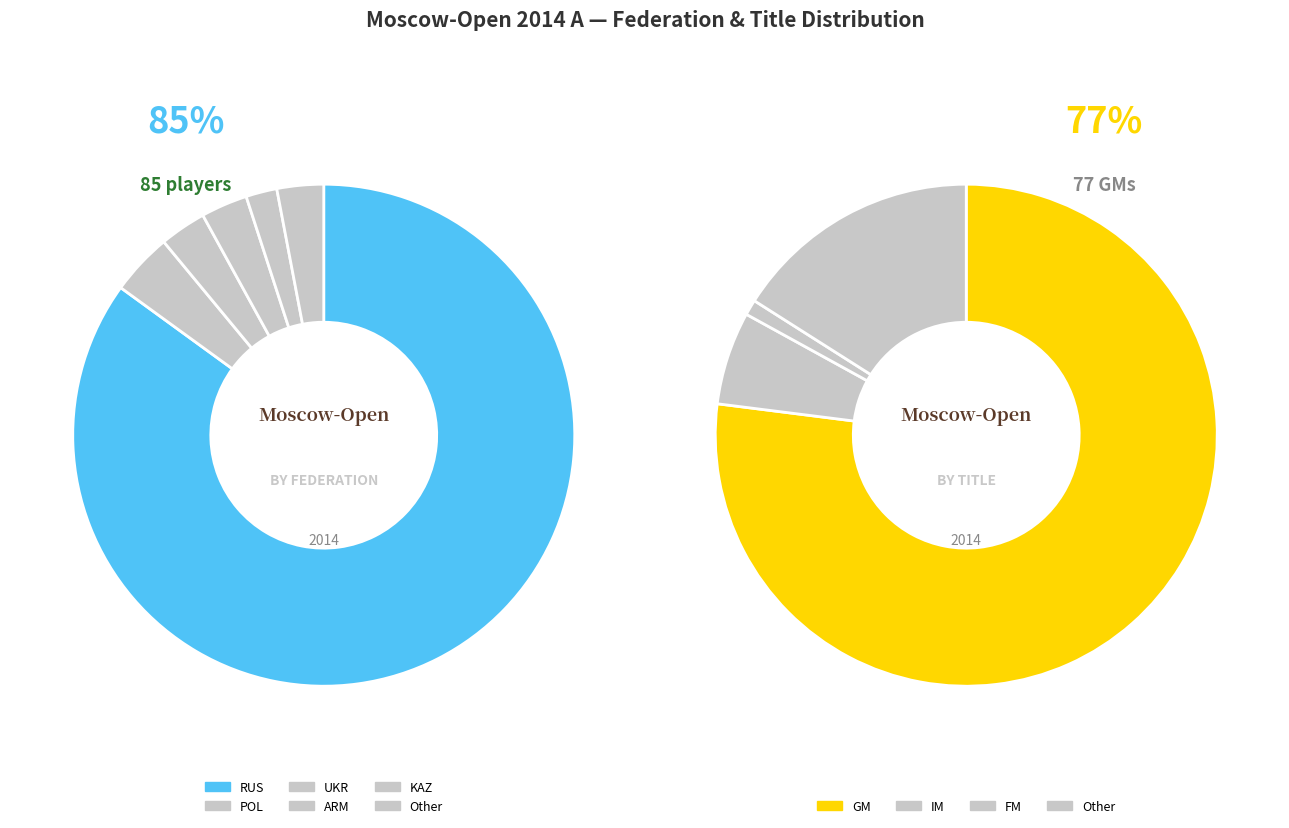

Does KAZ account for over 50% of the chart?

No